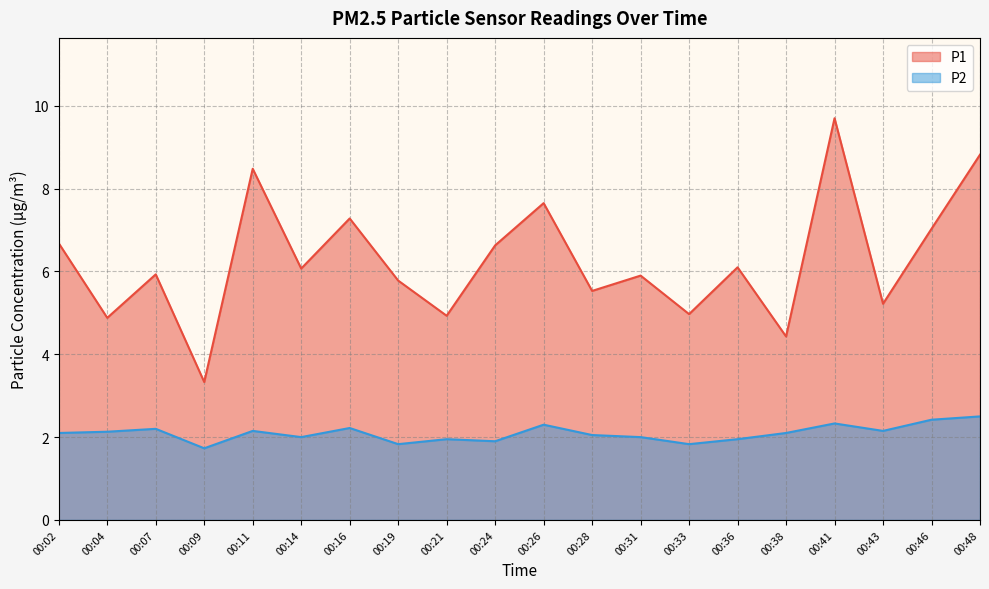

True or false: P1 has a value of 4.9 at 00:04.

True